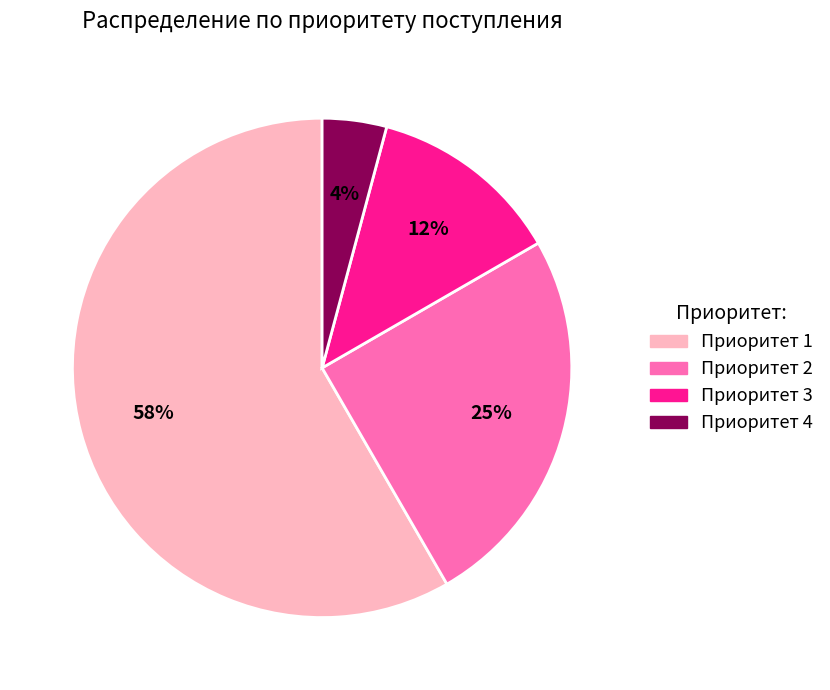

True or false: Приоритет 1 accounts for 58% of the total.

True